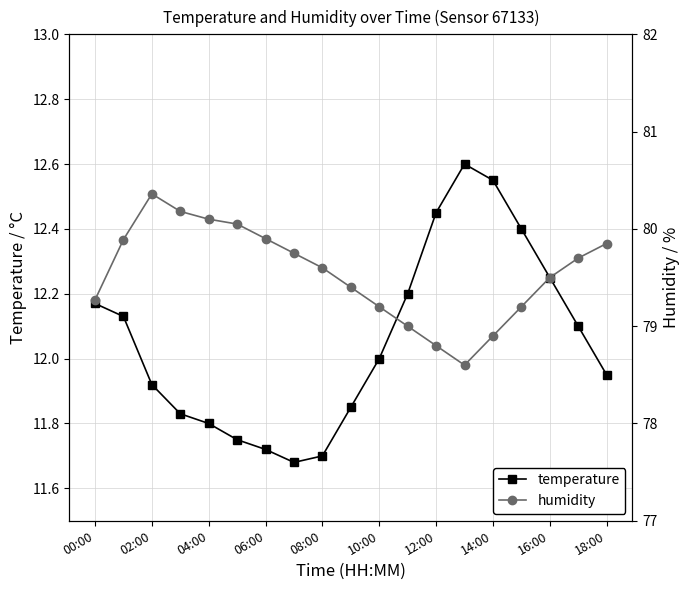

True or false: temperature has a value of 11.8 at 04:00.

True